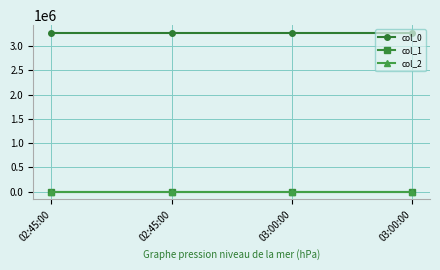

Read the col_0 value at 02:45:00.

3271000.0